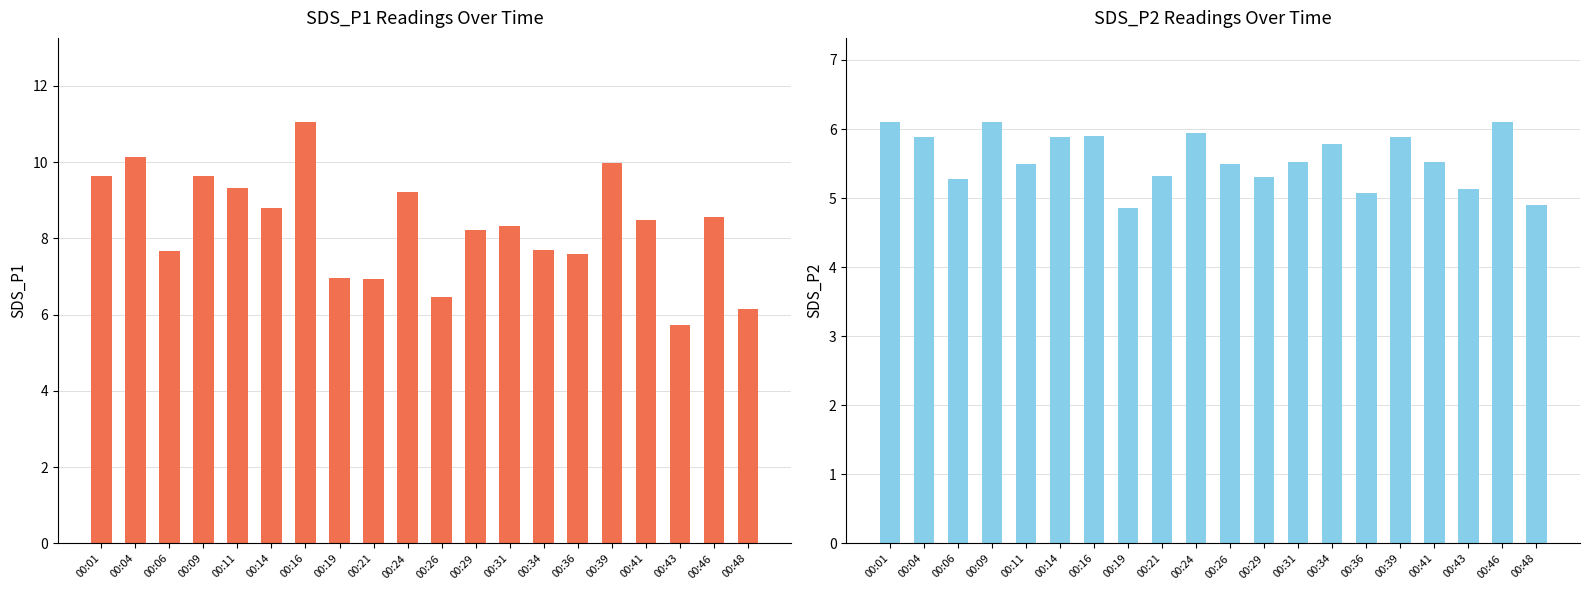

Is it true that SDS_P1 equals 14.1 at 00:11?

False